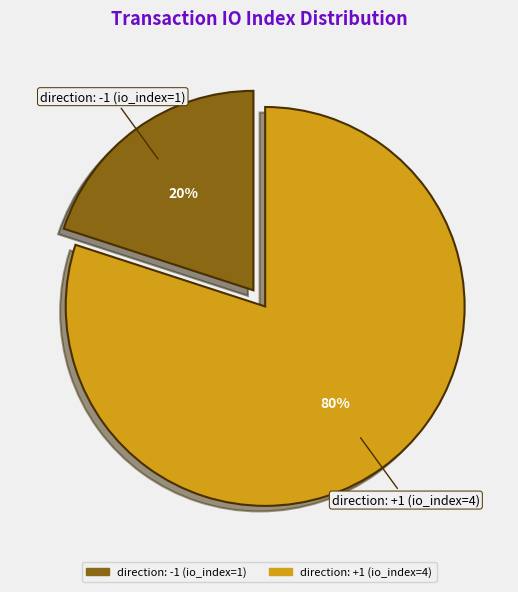

Which has a higher value, direction: -1 (io_index=1) or direction: +1 (io_index=4)?

direction: +1 (io_index=4)